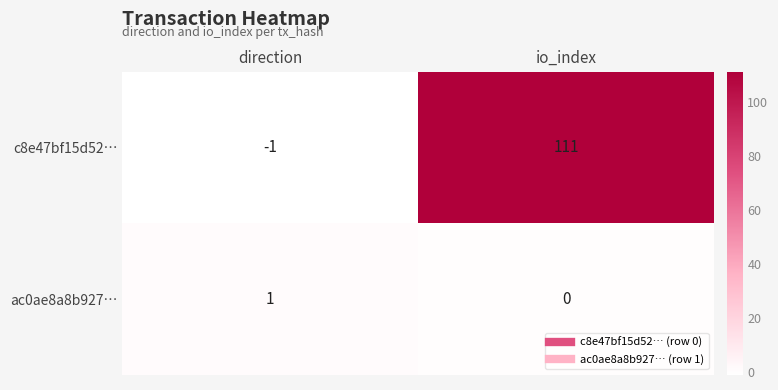

List the labels in order of c8e47bf15d52… value, smallest first.

direction, io_index